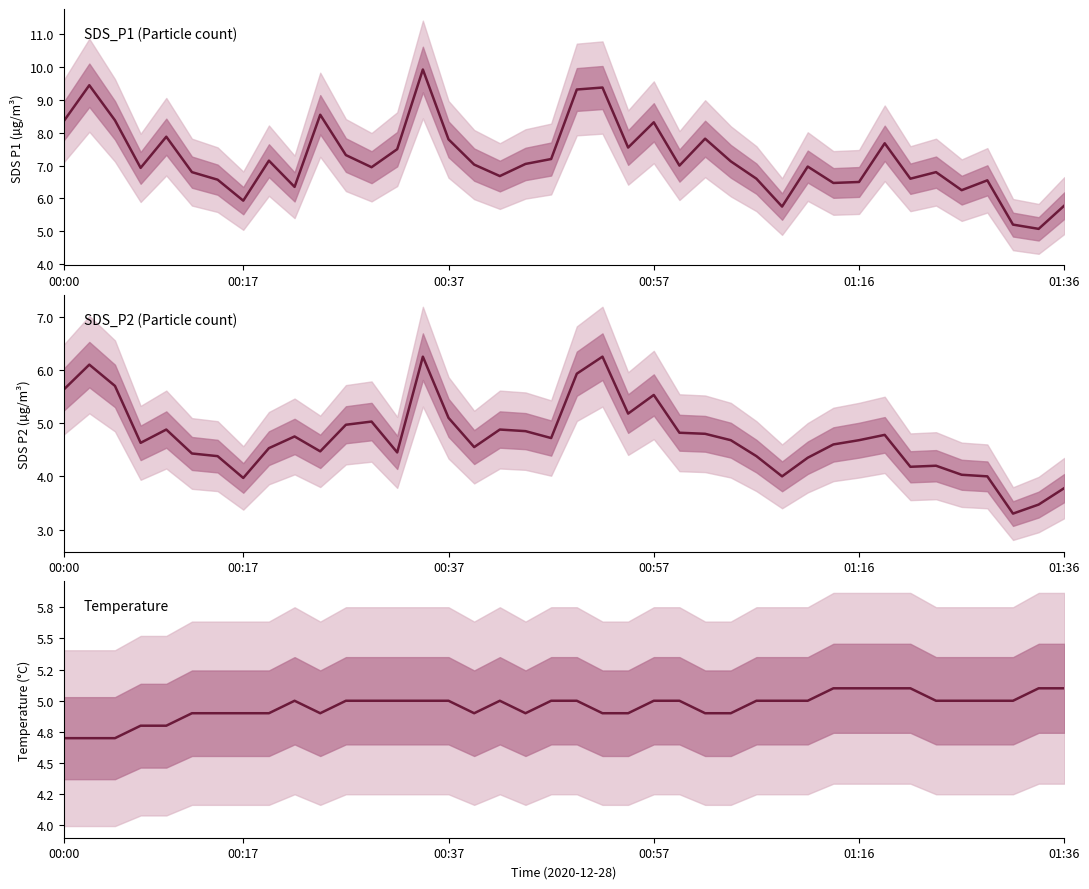

True or false: Temp has more than 1 points higher than both neighbors.

True